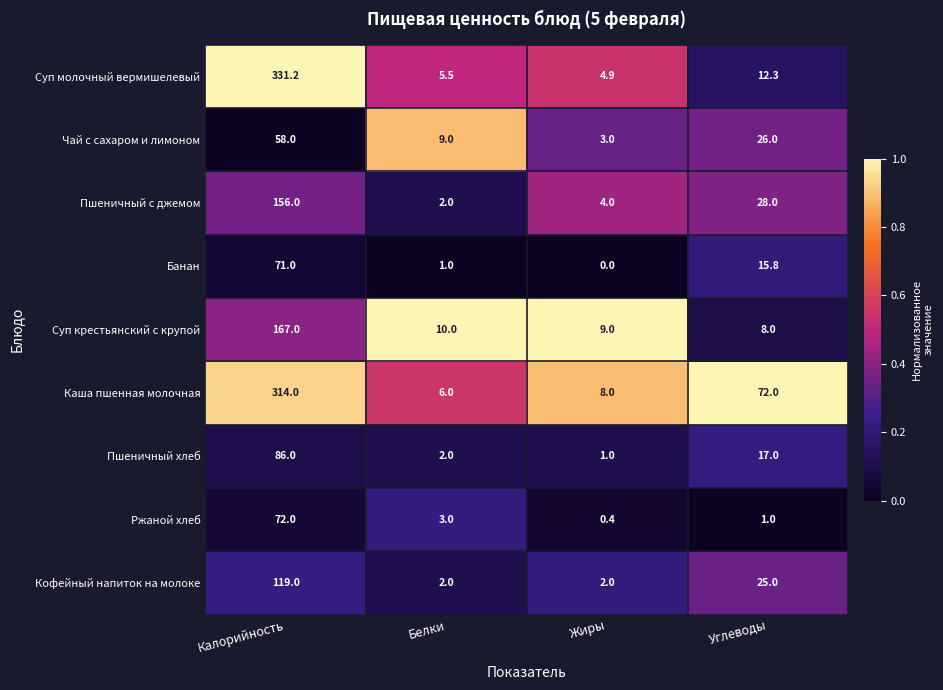

What is the difference between the highest and lowest values at Белки?

9.0